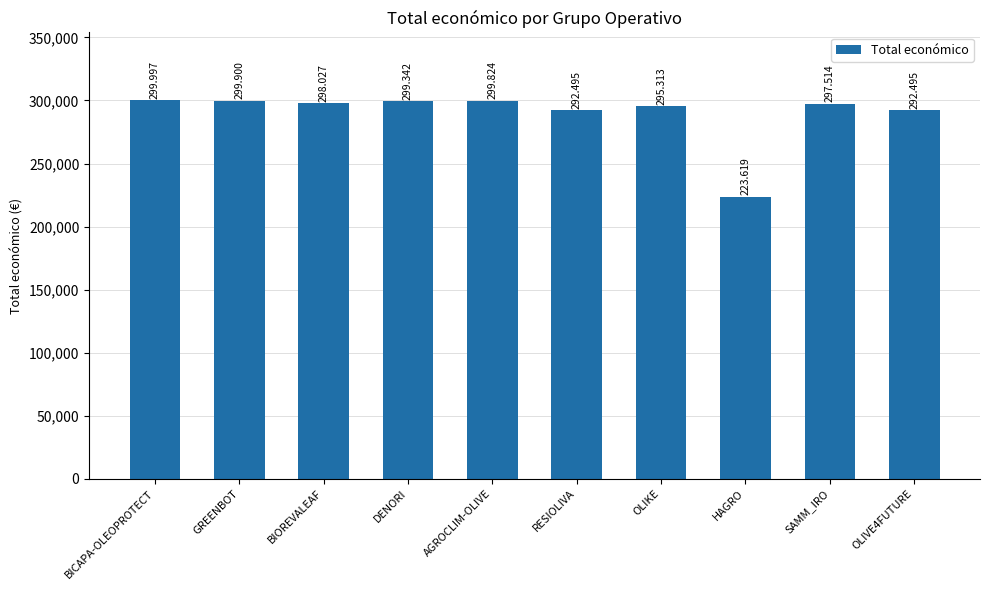

Does the chart contain any negative values?

No